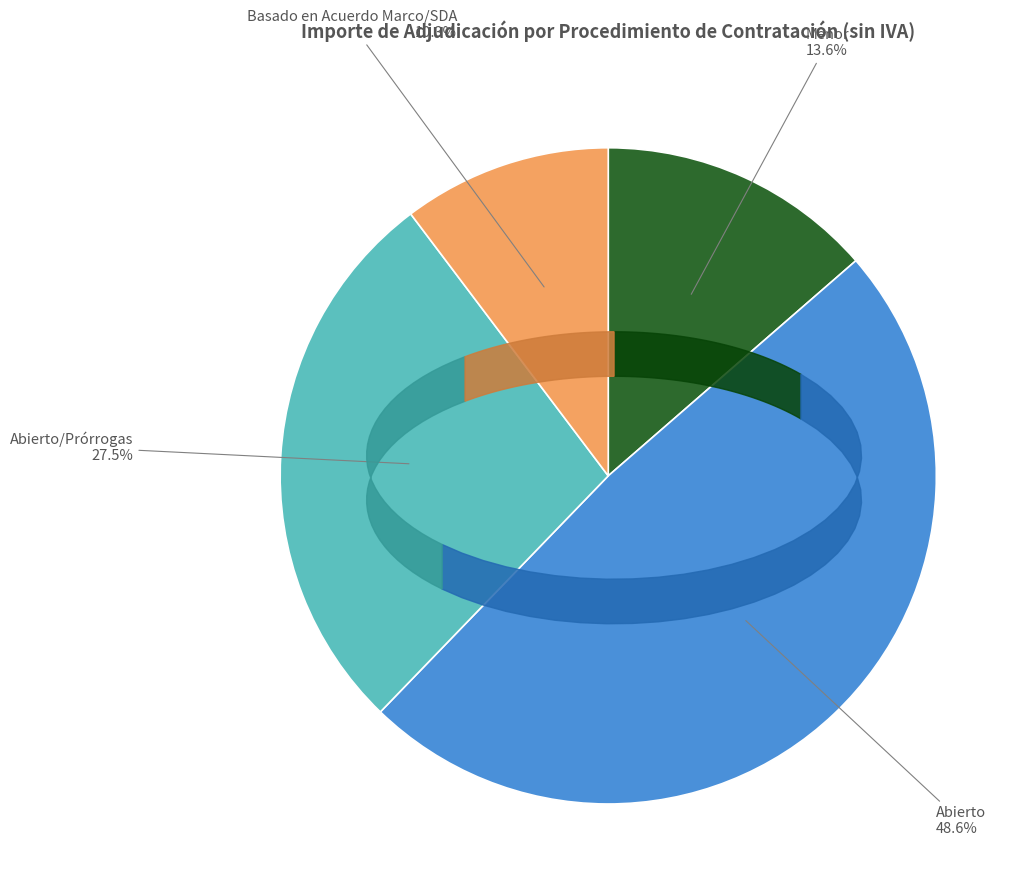

What portion of the pie excludes Basado en Acuerdo Marco/SDA?

89.7%